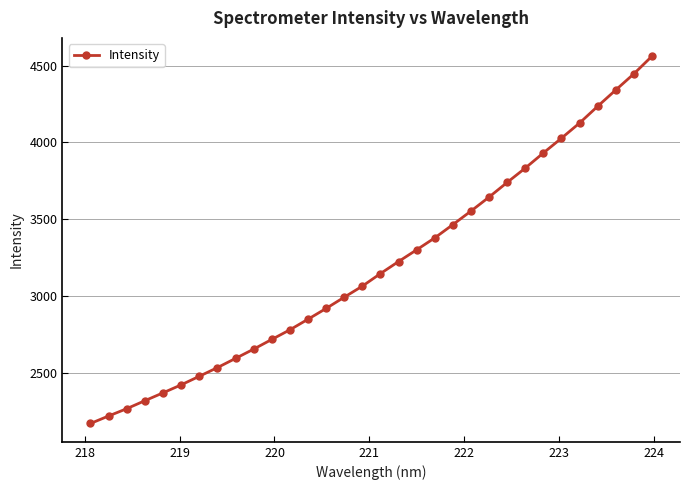

What is the minimum value shown in the chart?

2171.2